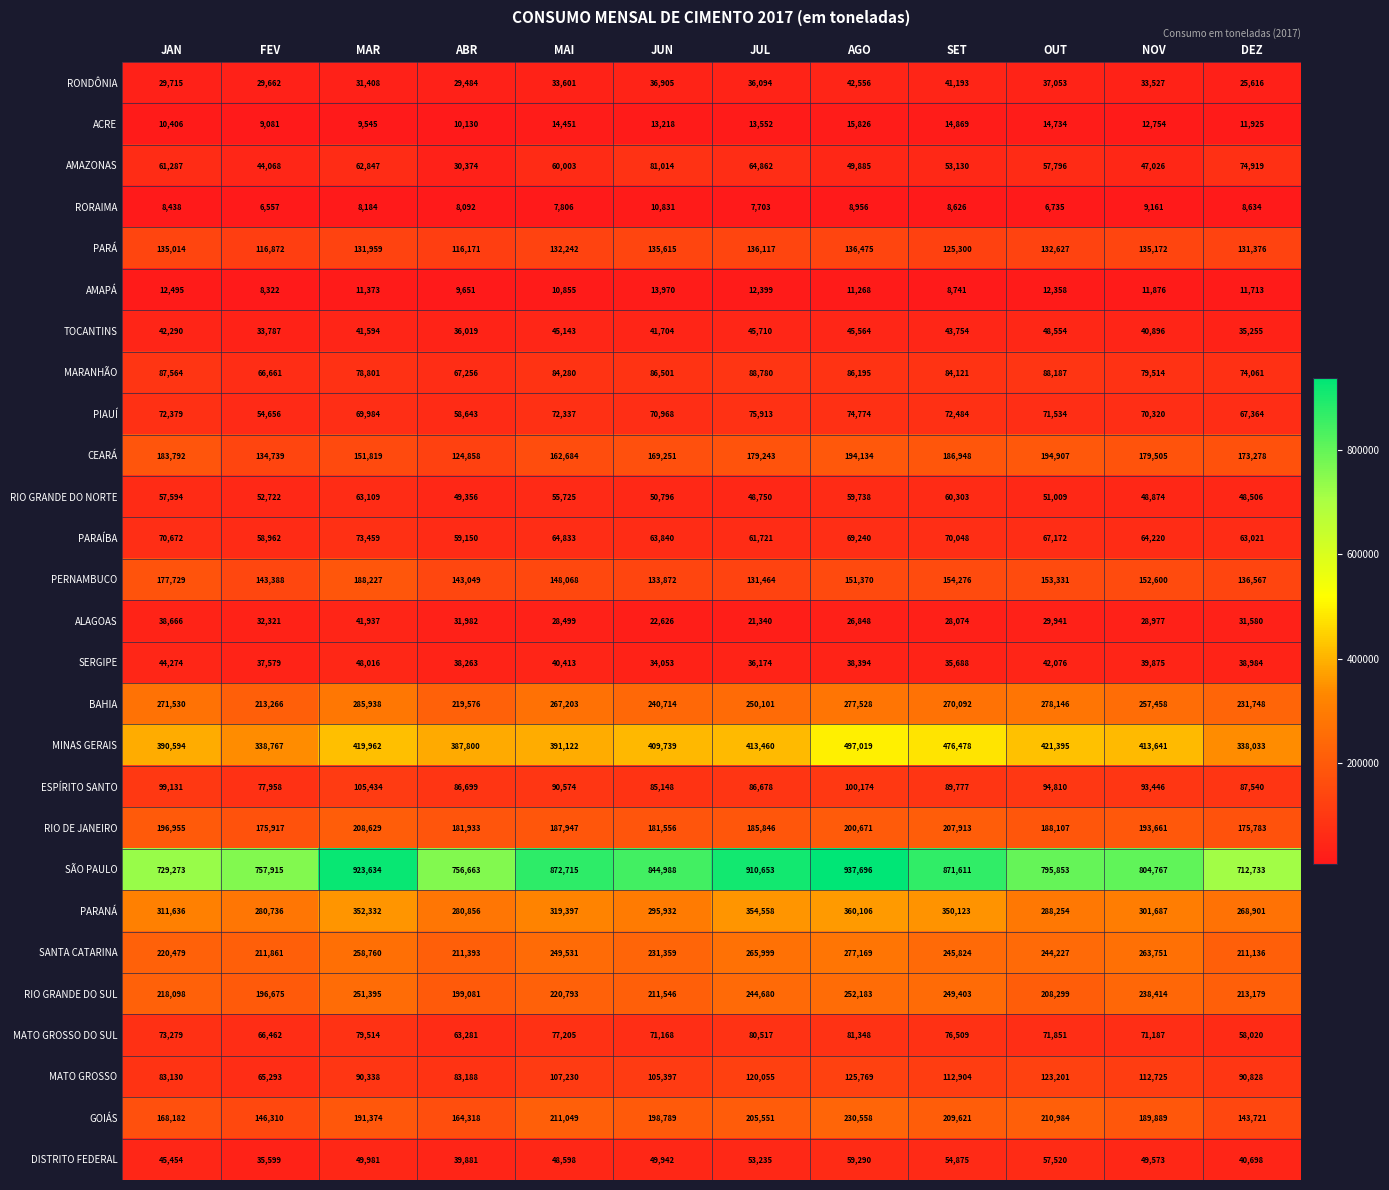

Between JAN and DEZ, which series saw the biggest shift?

MINAS GERAIS